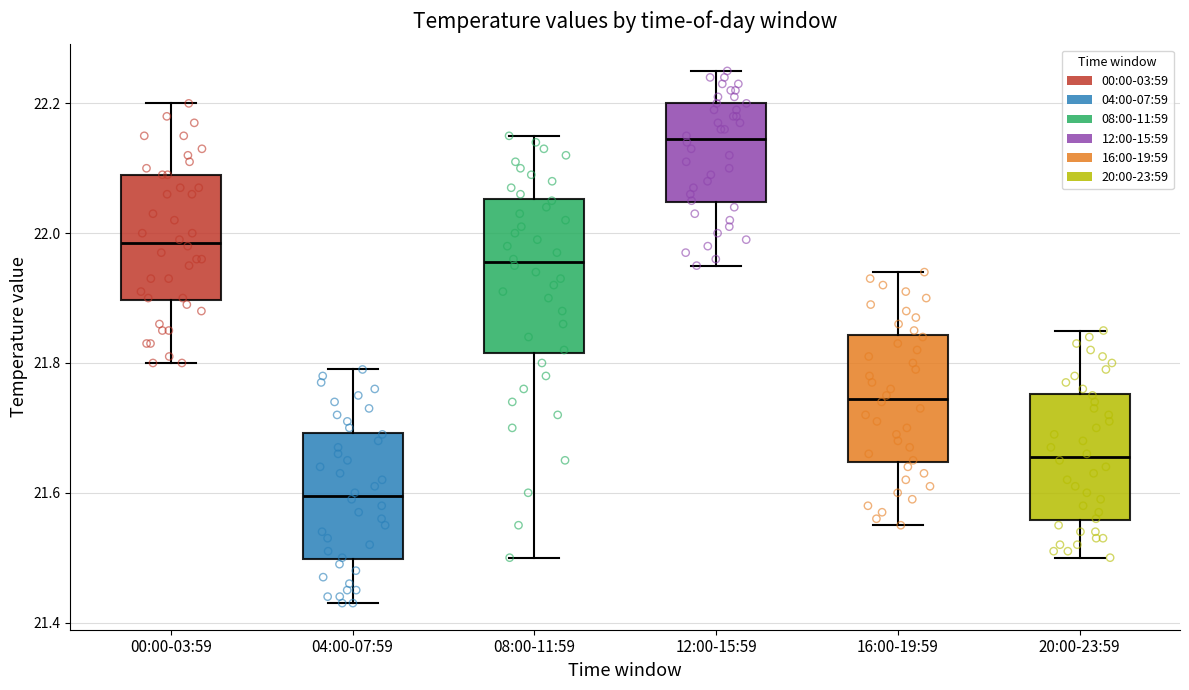

Reading left to right, transcribe this box plot: for each box, give where its median line is, the range the box spans, and where its two whiskers end, as read against the y-axis. The values are not printed on the chart, so give them approximately, as read against the axis.

00:00-03:59: median 21.98, box 21.90 to 22.10, whiskers 21.80 to 22.20
04:00-07:59: median 21.60, box 21.50 to 21.70, whiskers 21.44 to 21.80
08:00-11:59: median 21.96, box 21.82 to 22.06, whiskers 21.50 to 22.16
12:00-15:59: median 22.14, box 22.04 to 22.20, whiskers 21.96 to 22.26
16:00-19:59: median 21.74, box 21.64 to 21.84, whiskers 21.56 to 21.94
20:00-23:59: median 21.66, box 21.56 to 21.76, whiskers 21.50 to 21.86